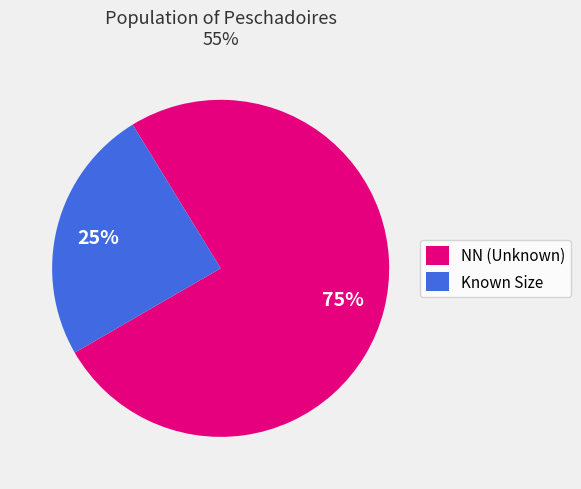

What percentage is the Known Size slice, to the nearest percent?

25%